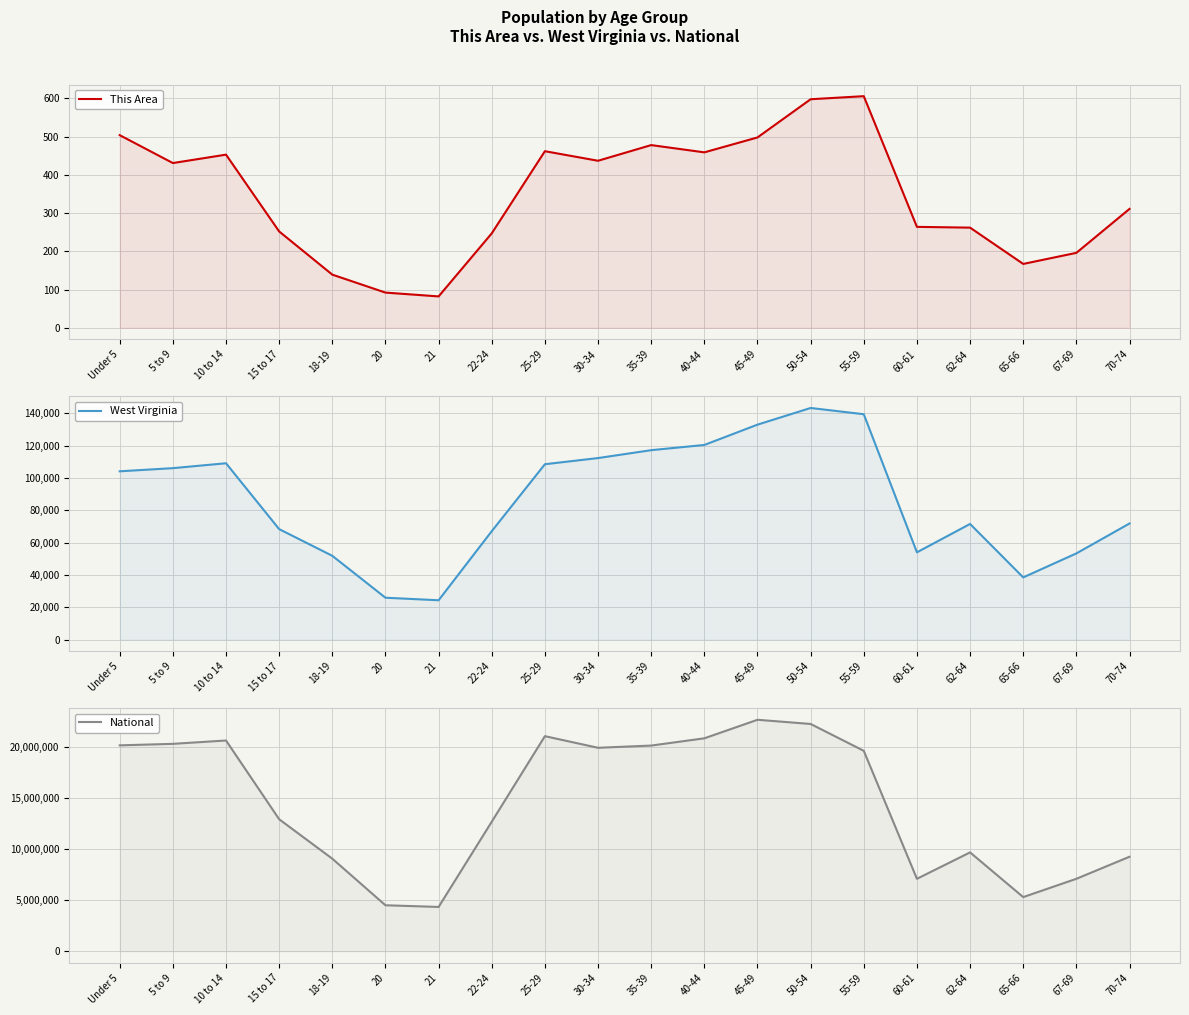

Is it true that National equals 22298125 at 50-54?

True